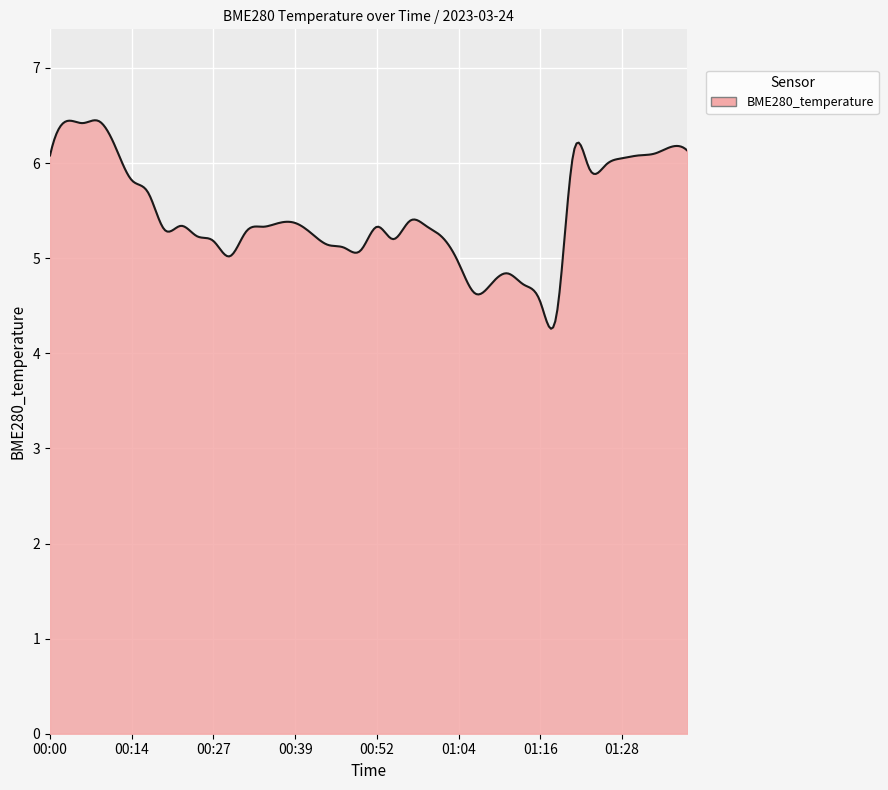

What is the maximum value shown in the chart?

6.4